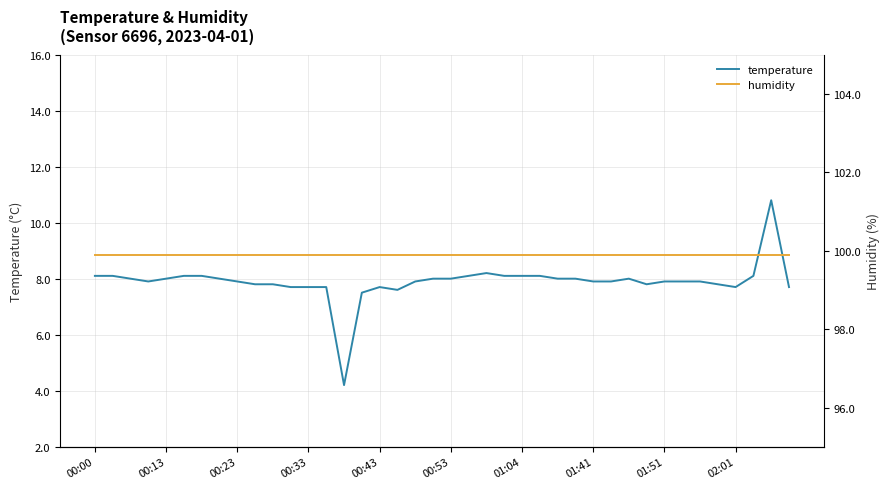

True or false: temperature and humidity intersect in this chart.

False